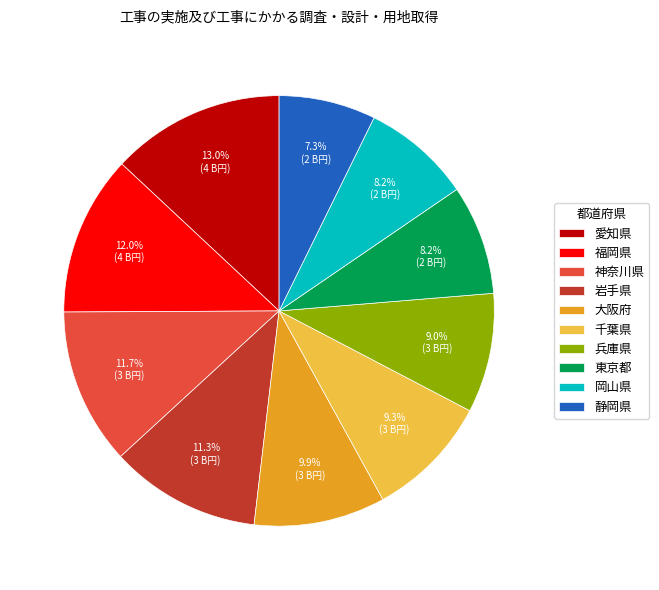

The 静岡県 slice represents 1% of the pie. True or false?

False